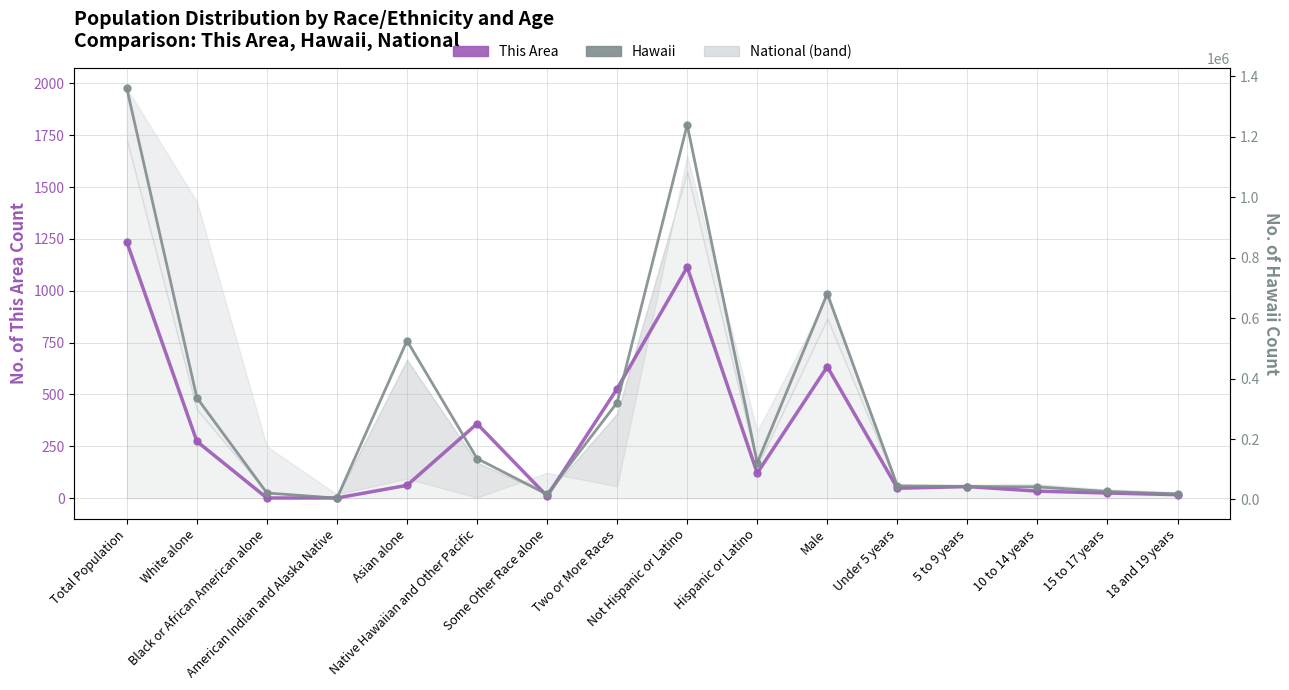

Rank the categories by This Area value from lowest to highest.

Black or African American alone, American Indian and Alaska Native, Some Other Race alone, 18 and 19 years, 15 to 17 years, 10 to 14 years, Under 5 years, 5 to 9 years, Asian alone, Hispanic or Latino, White alone, Native Hawaiian and Other Pacific, Two or More Races, Male, Not Hispanic or Latino, Total Population